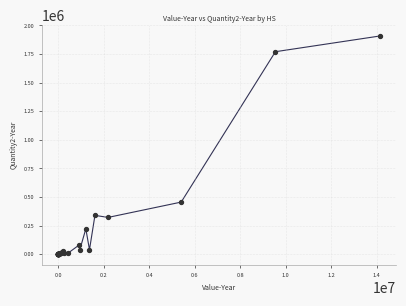

What Y value in the scatter plot is closest to 954098?

456178